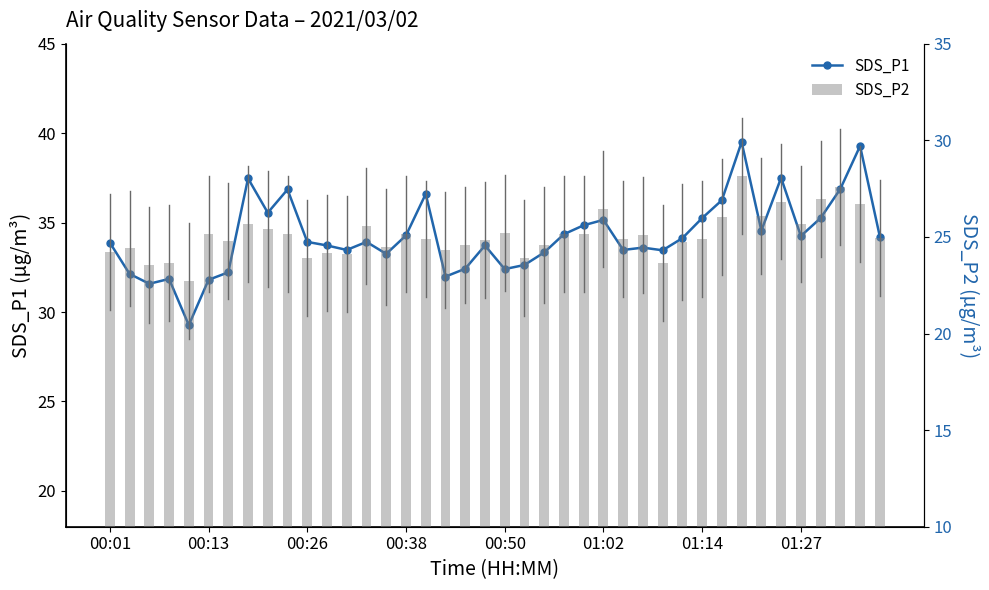

Between 00:26 and 29, which series saw the biggest shift?

SDS_P1